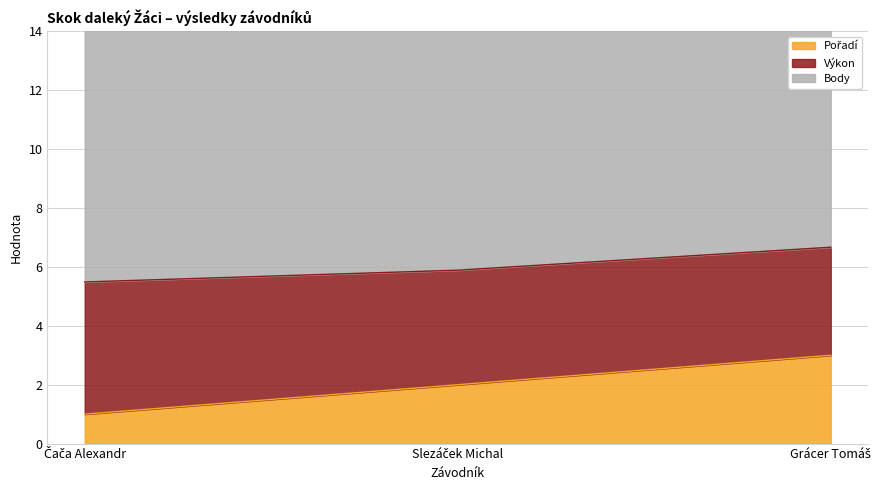

What is the difference between the Výkon values at Slezáček Michal and Grácer Tomáš?

0.2